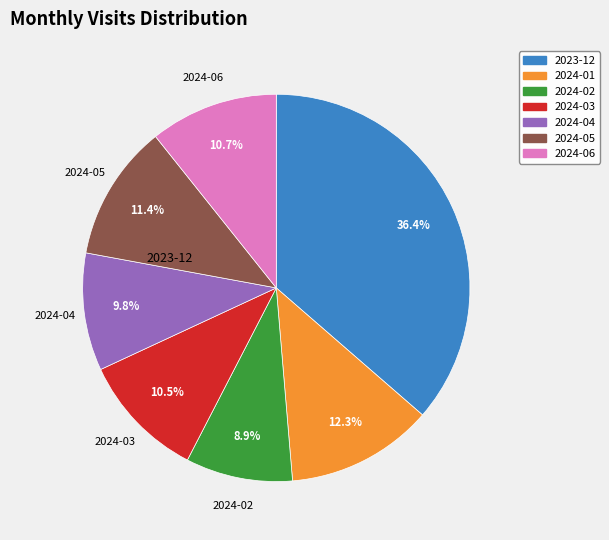

Does 2024-02 represent more than half of the total?

No